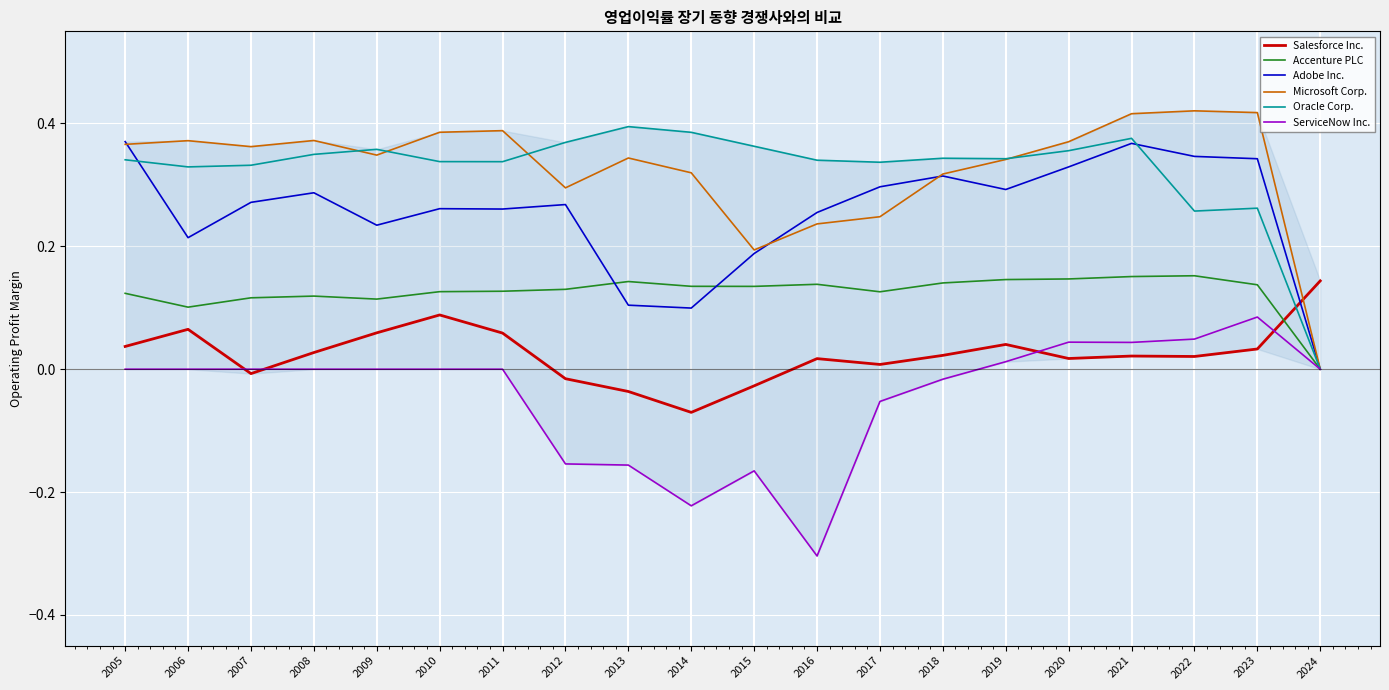

How many intersections are there between Accenture PLC and Salesforce Inc.?

1